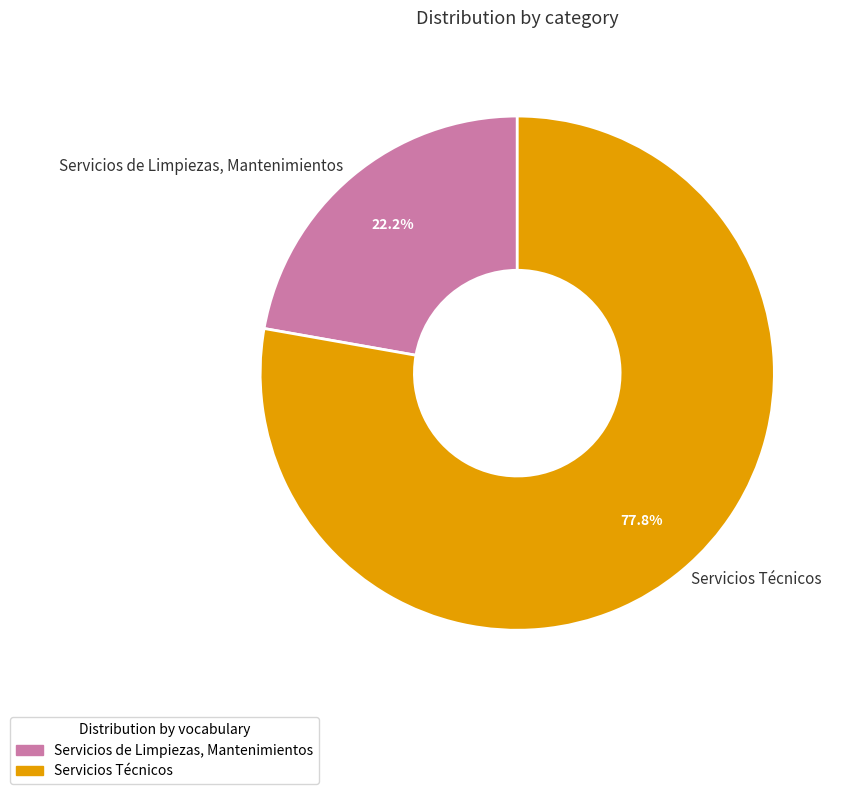

Which slice is the smallest?

Servicios de Limpiezas, Mantenimientos